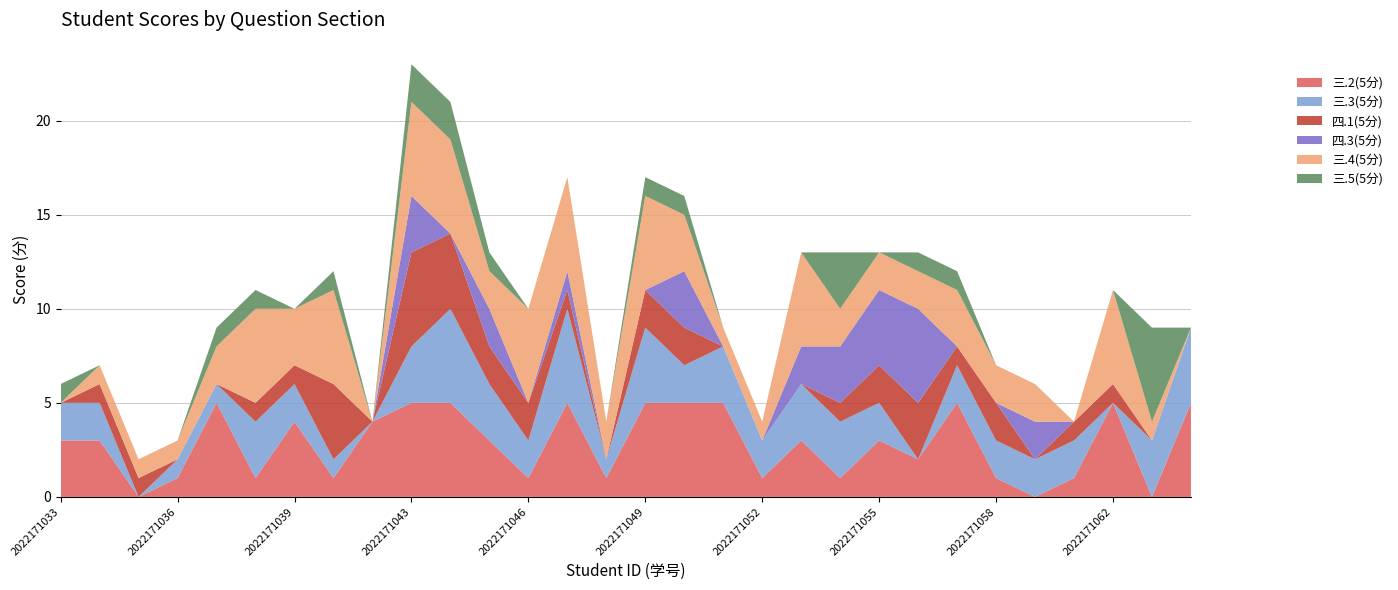

Reading left to right, list all the values displayed in this chart.

三.2(5分): 3	3	0	1	5	1	4	1	4	5	5	3	1	5	1	5	5	5	1	3	1	3	2	5	1	0	1	5	0	5
三.3(5分): 2	2	0	1	1	3	2	1	0	3	5	3	2	5	1	4	2	3	2	3	3	2	0	2	2	2	2	0	3	4
四.1(5分): 0	1	1	0	0	1	1	4	0	5	4	2	2	1	0	2	2	0	0	0	1	2	3	1	2	0	1	1	0	0
四.3(5分): 0	0	0	0	0	0	0	0	0	3	0	2	0	1	0	0	3	0	0	2	3	4	5	0	0	2	0	0	0	0
三.4(5分): 0	1	1	1	2	5	3	5	0	5	5	2	5	5	2	5	3	1	1	5	2	2	2	3	2	2	0	5	1	0
三.5(5分): 1	0	0	0	1	1	0	1	0	2	2	1	0	0	0	1	1	0	0	0	3	0	1	1	0	0	0	0	5	0